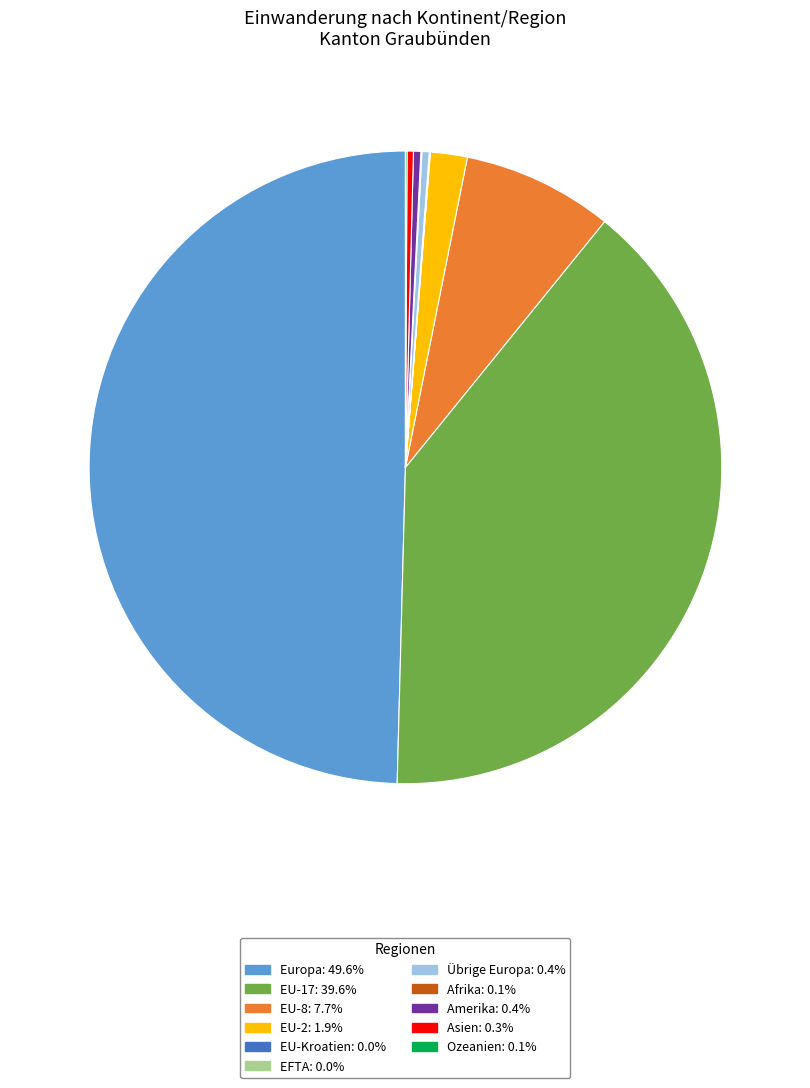

What is the ratio of the value at Europa: 49.6% to the value at Übrige Europa: 0.4%?

134.0